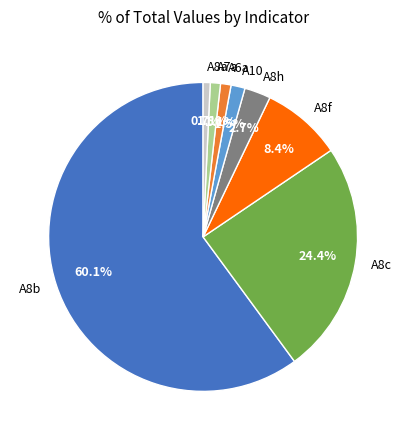

What percentage is NOT represented by A8h?

97.3%